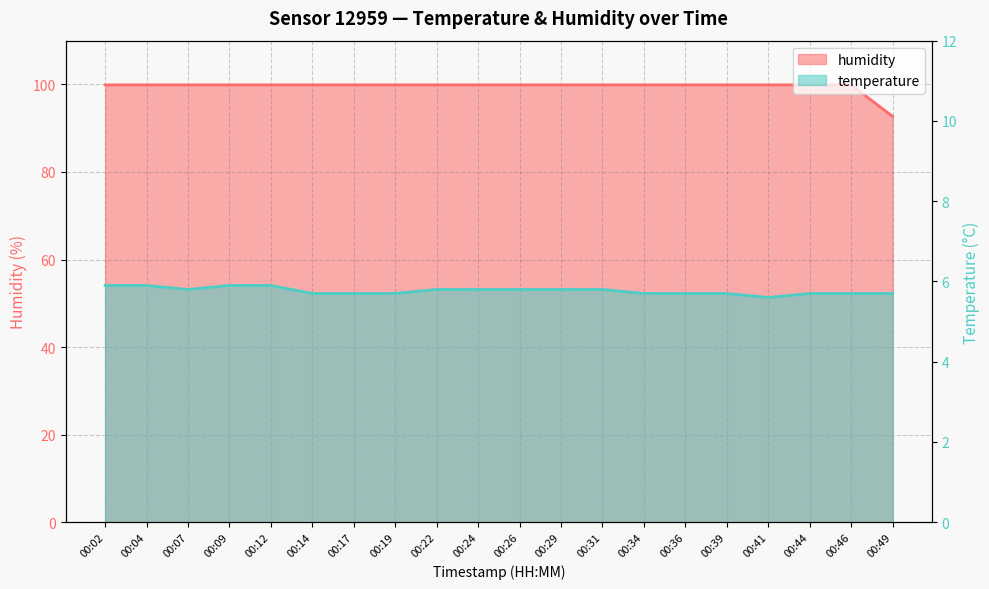

What is the sum of the humidity values at 00:26 and 00:39?

199.8